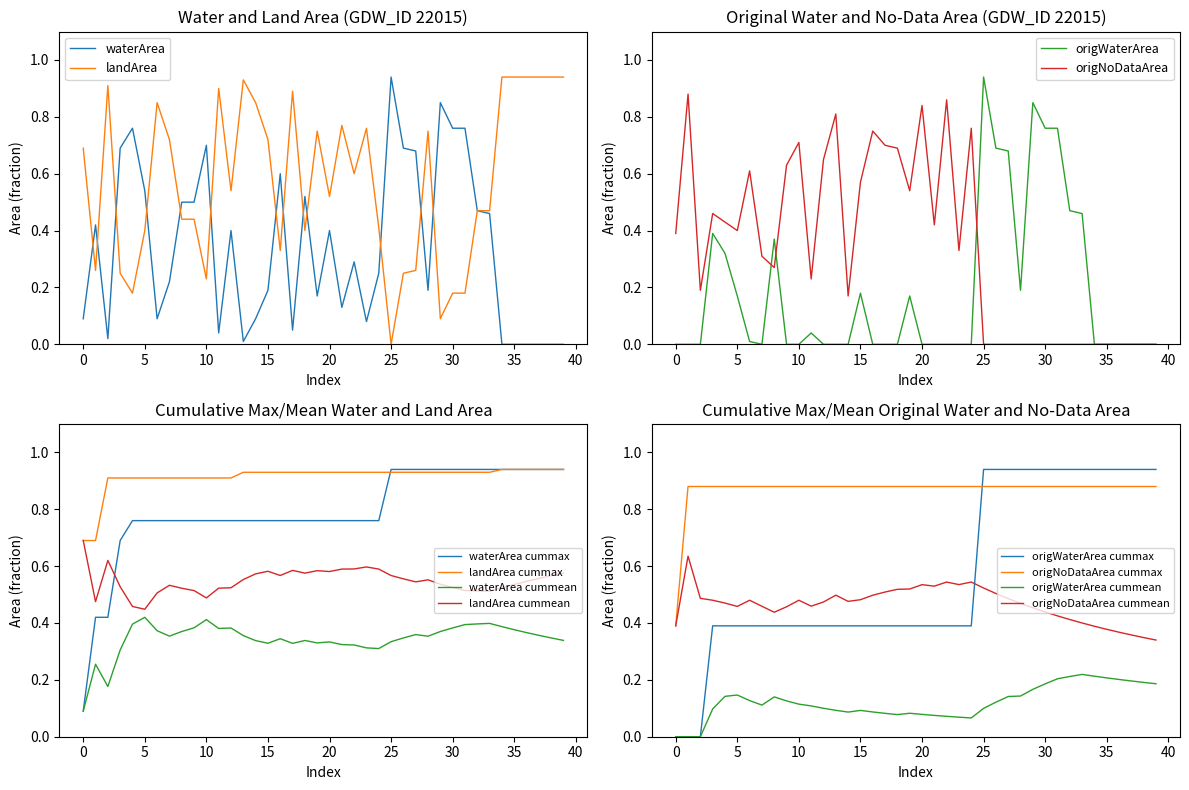

Which category has the highest value in the waterArea series?

25